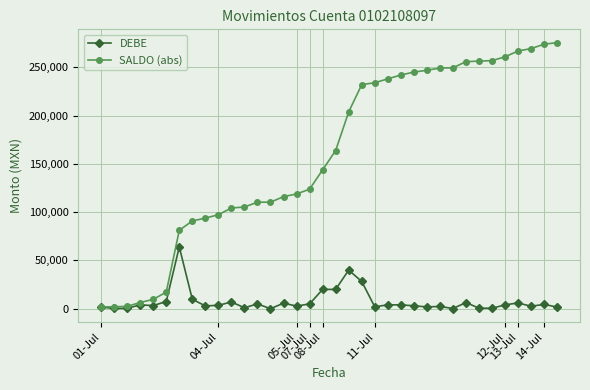

Rank the series by their maximum value, from highest to lowest.

SALDO (abs), DEBE